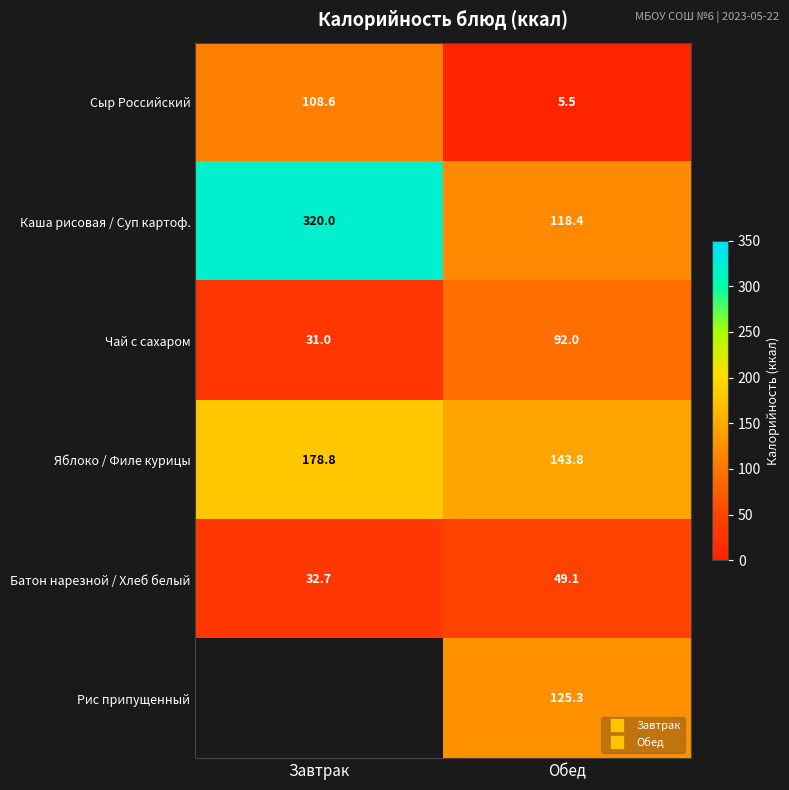

Which label corresponds to the largest value in the chart?

Завтрак